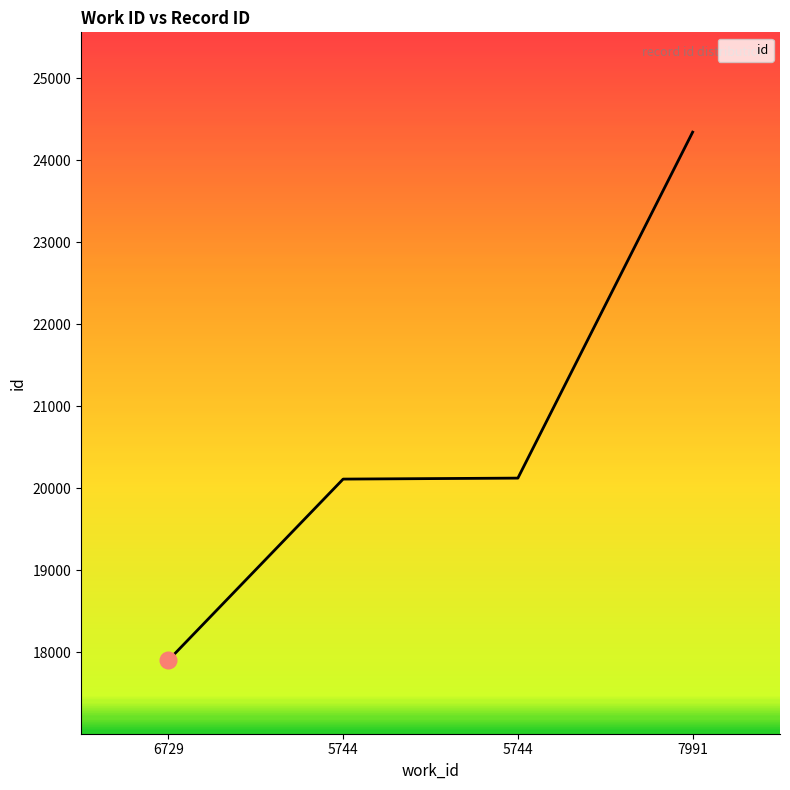

How many distinct data groups are displayed?

1